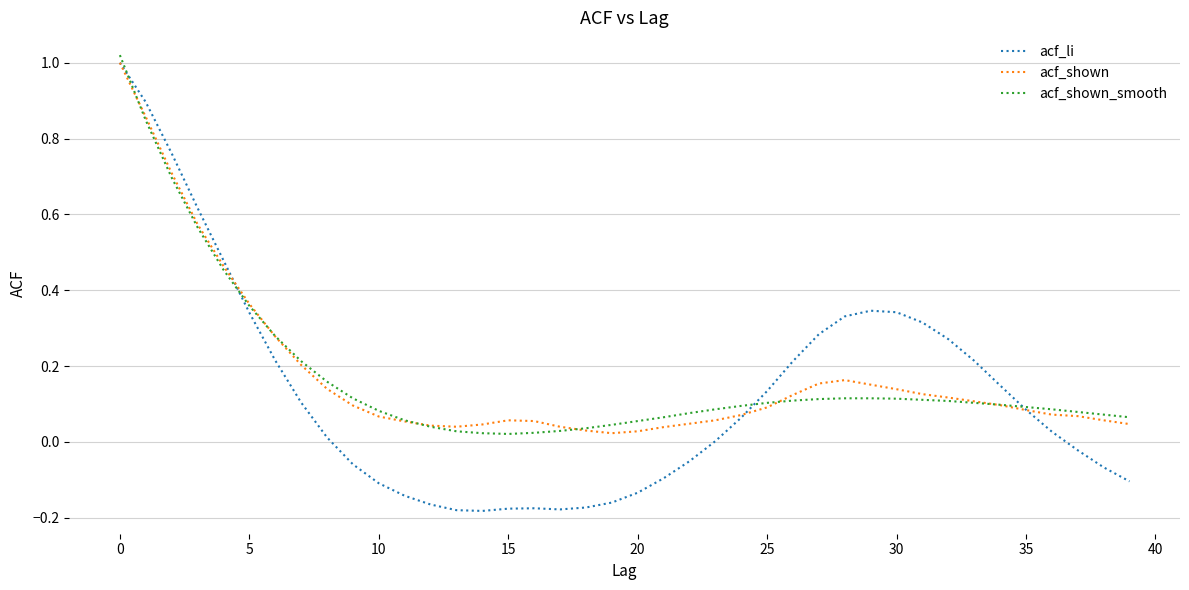

Which series has the largest range (max minus min)?

acf_li